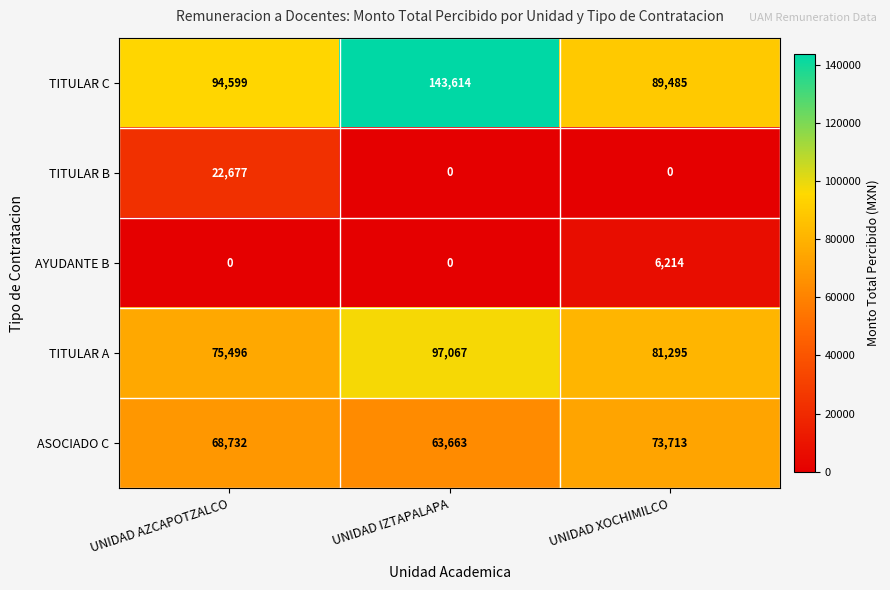

What is the average value of the ASOCIADO C series?

68703